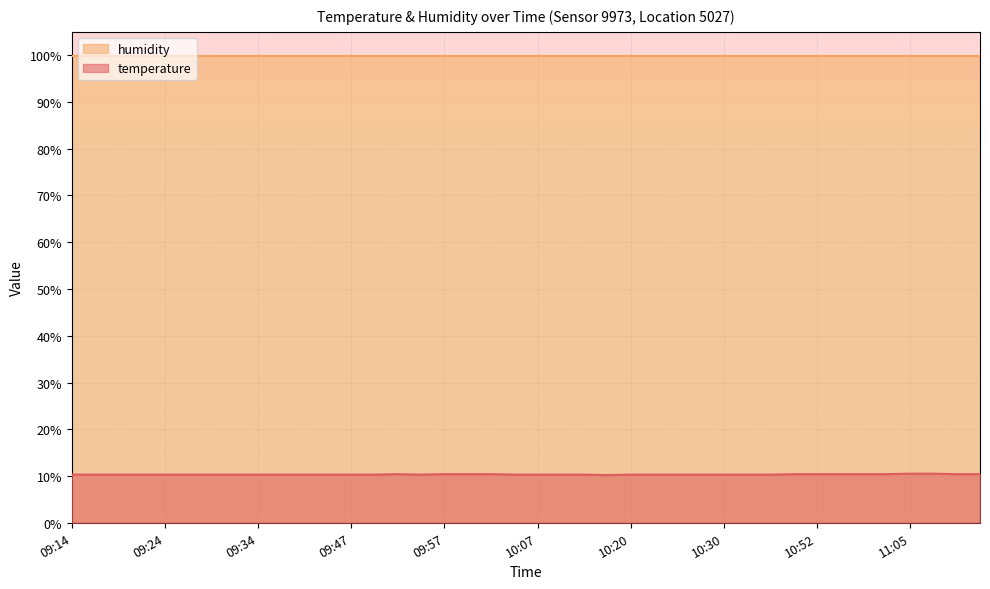

Approximately how many times larger is the value at 09:31 compared to 11:00?

1.0